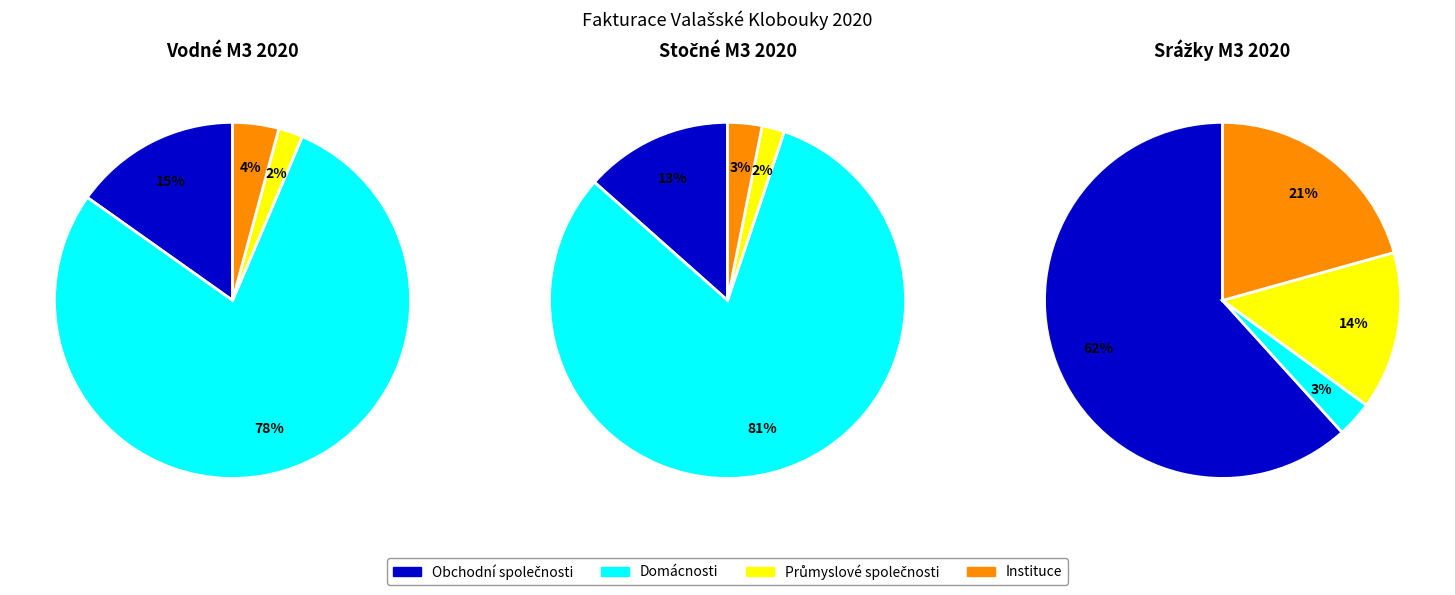

To the nearest percent, what portion does Průmyslové společnosti represent?

14%